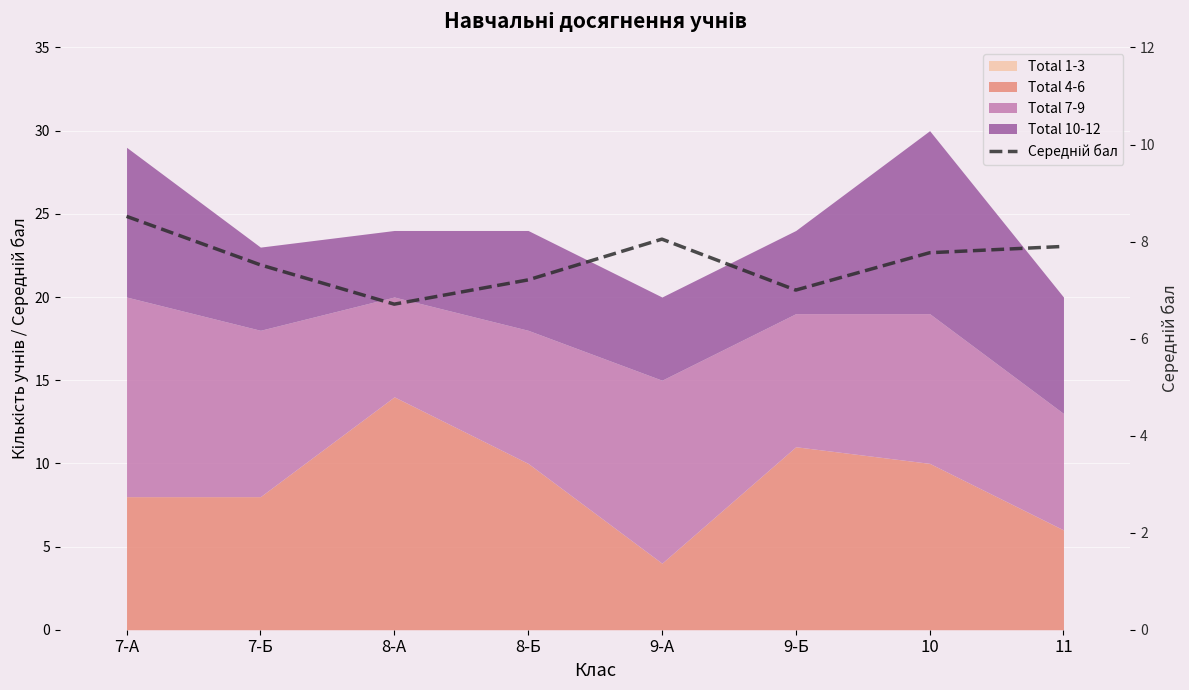

The value at 9-А is 8.1. True or false?

True